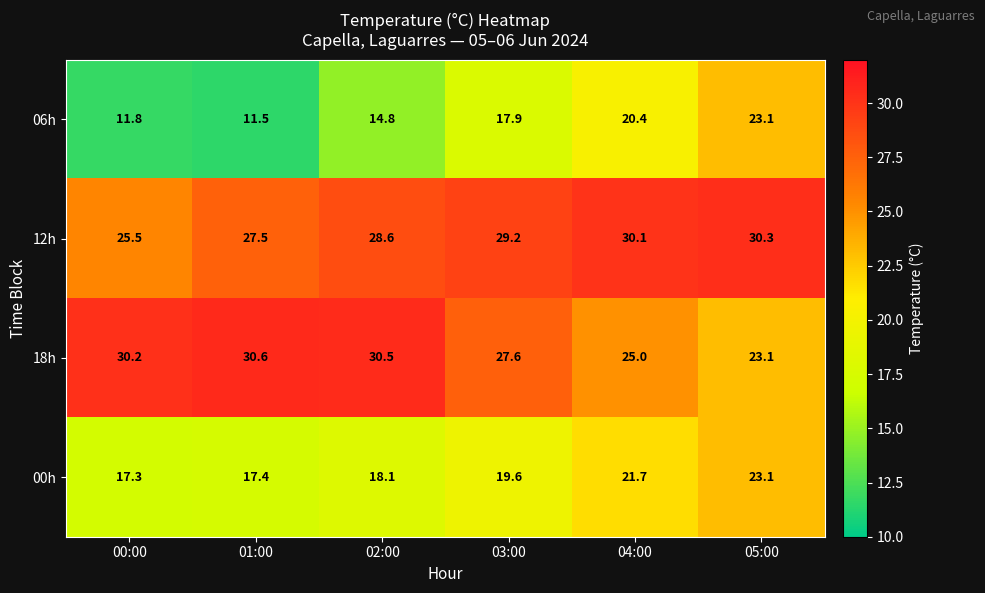

How many categories are shown in the chart?

6